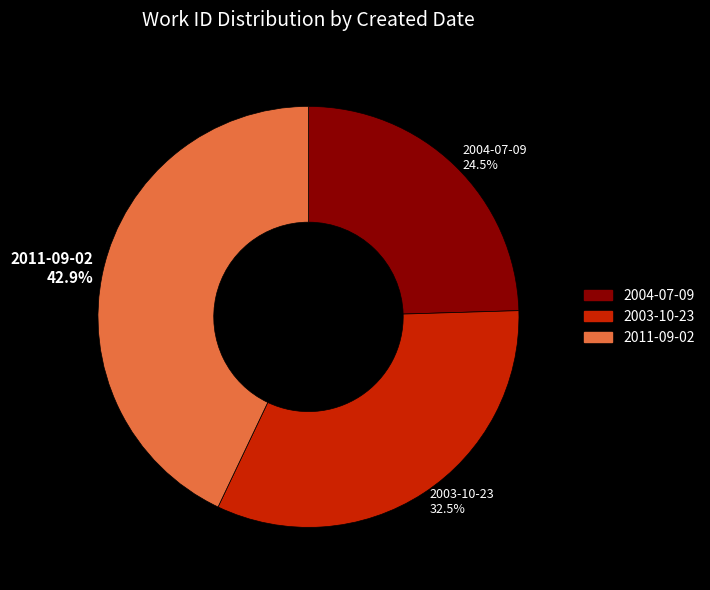

Rank the categories by value from highest to lowest.

2011-09-02, 2003-10-23, 2004-07-09